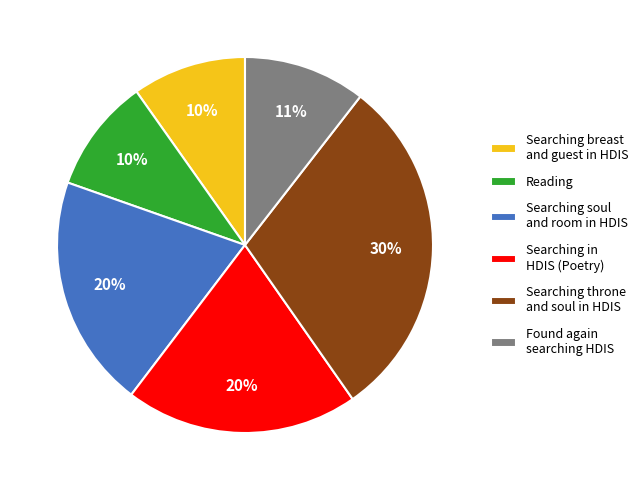

True or false: Searching soul and room in HDIS accounts for 20% of the total.

True